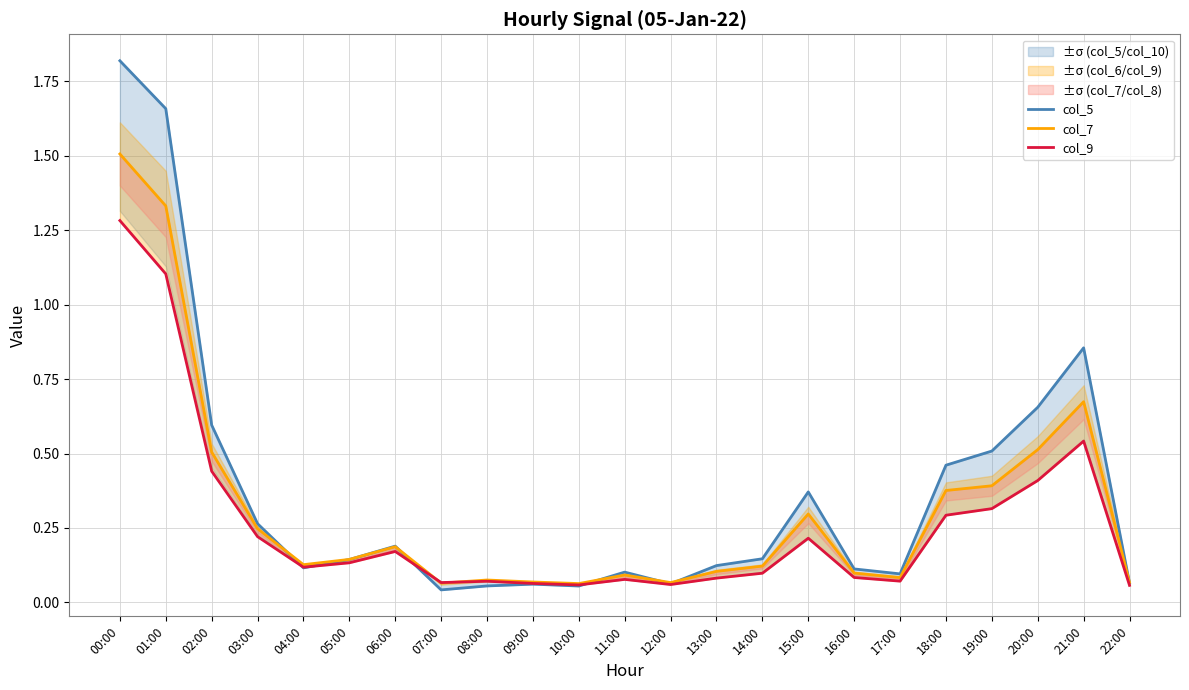

At which category is the sum across all series the highest?

00:00